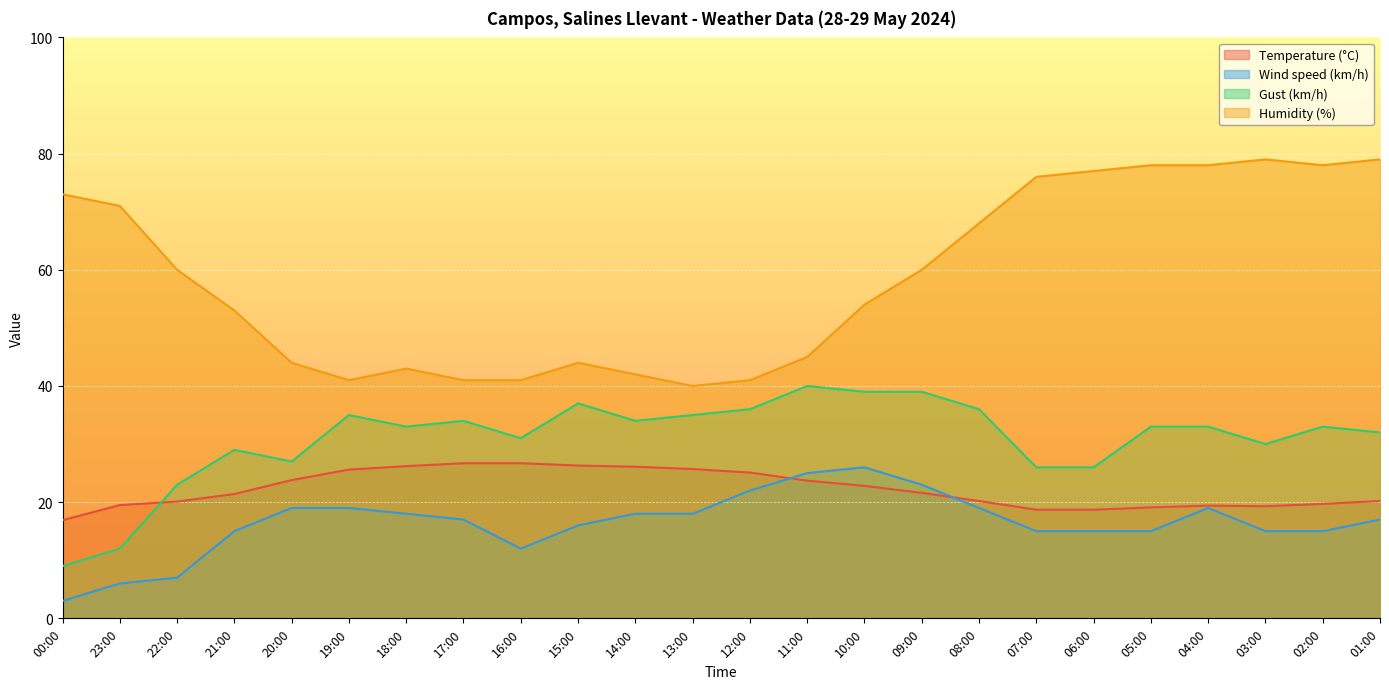

True or false: Humidity (%) and Wind speed (km/h) cross at least once.

False